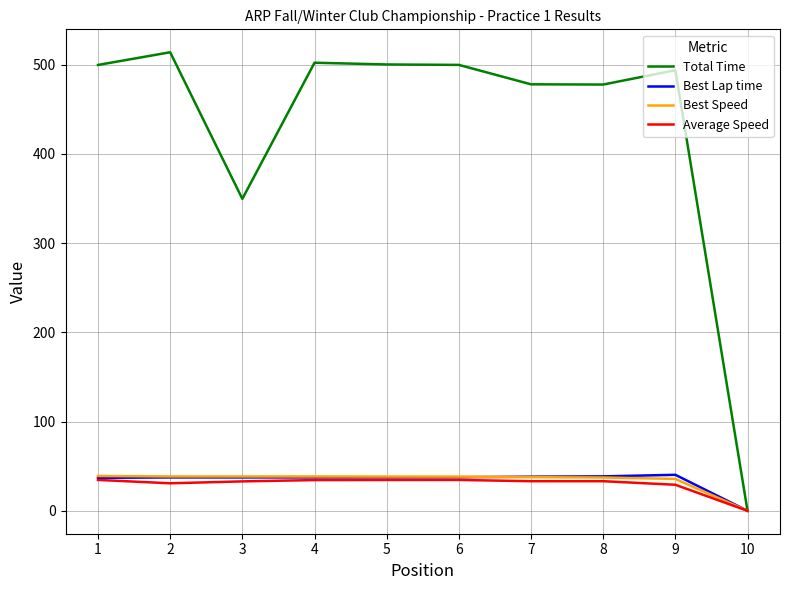

The value of Best Lap time at 5 is 13.6. True or false?

False